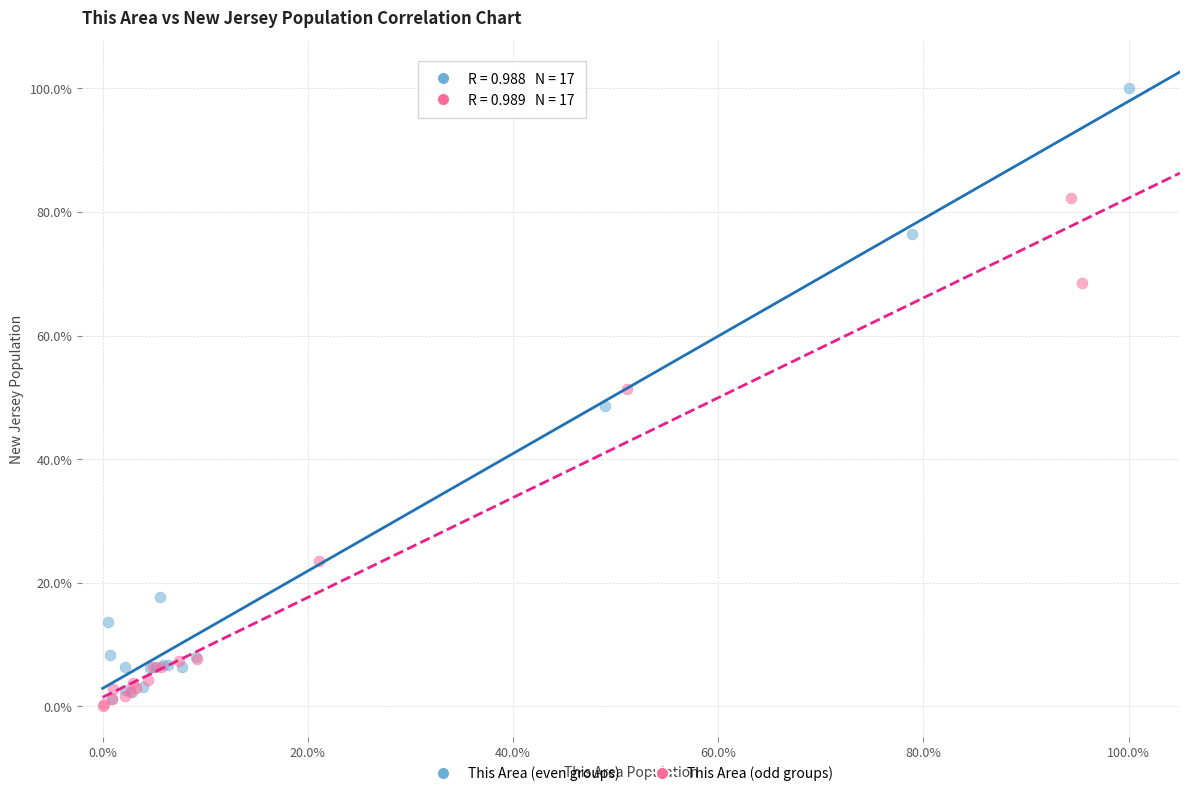

Which series reaches the maximum Y coordinate?

This Area (even groups)